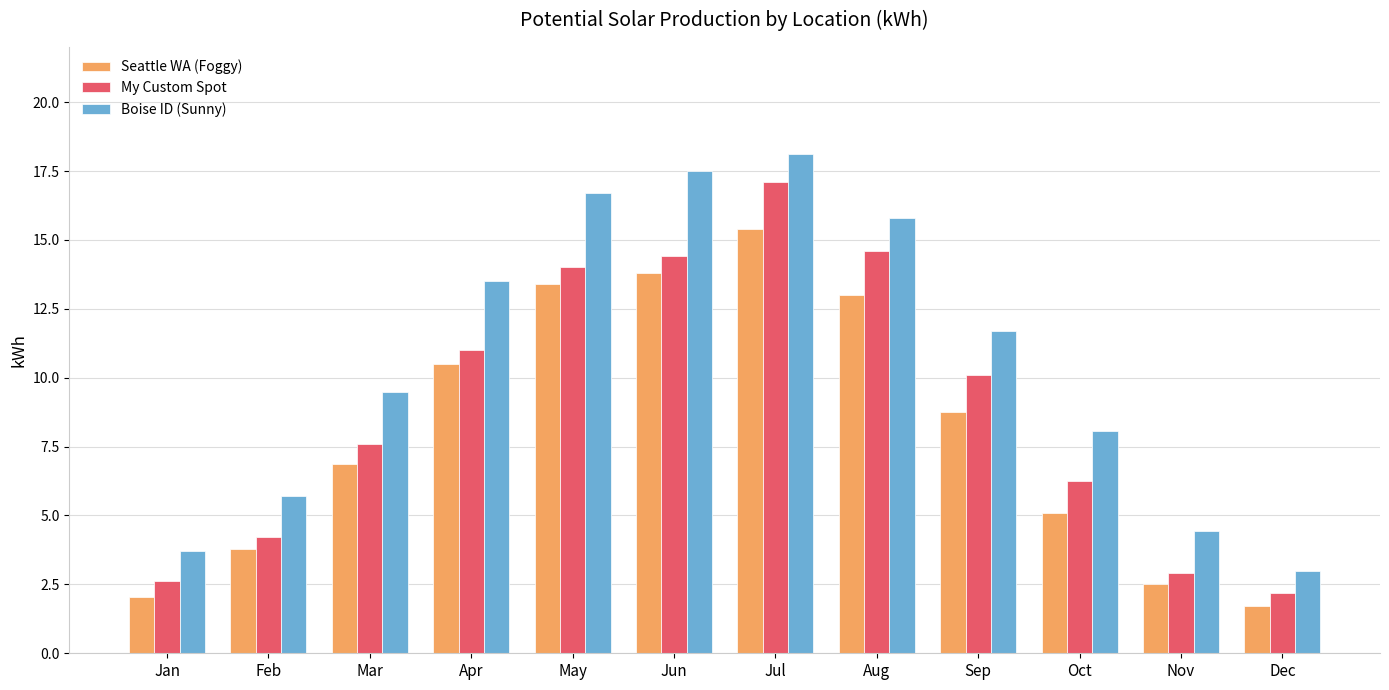

Count the number of data series in this chart.

3